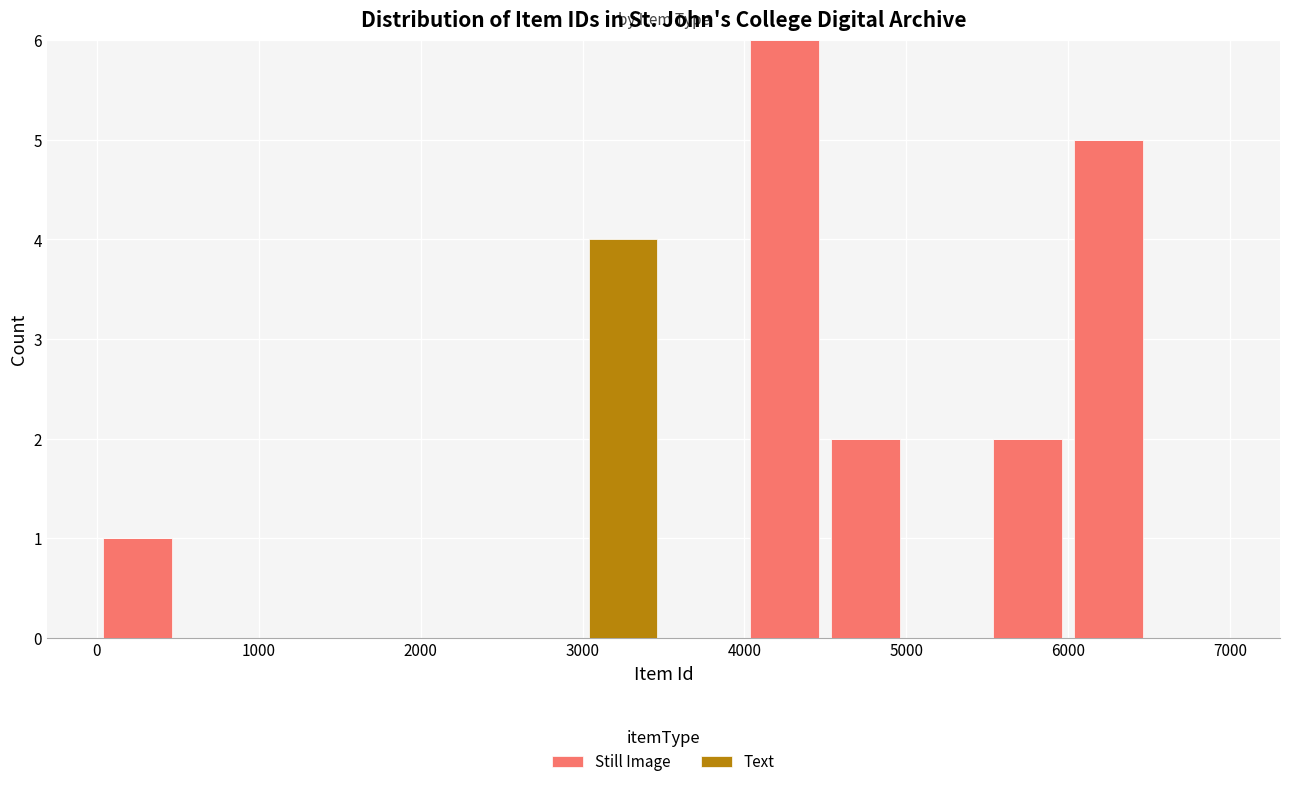

Reading left to right, transcribe this chart: for each stacked bar, give the range it covers on the x-axis and its total height. The values are not printed on the chart, so give them approximately, as read against the axis.

0 to 500: 1
500 to 1000: 0
1000 to 1500: 0
1500 to 2000: 0
2000 to 2500: 0
2500 to 3000: 0
3000 to 3500: 4
3500 to 4000: 0
4000 to 4500: 6
4500 to 5000: 2
5000 to 5500: 0
5500 to 6000: 2
6000 to 6500: 5
6500 to 7000: 0